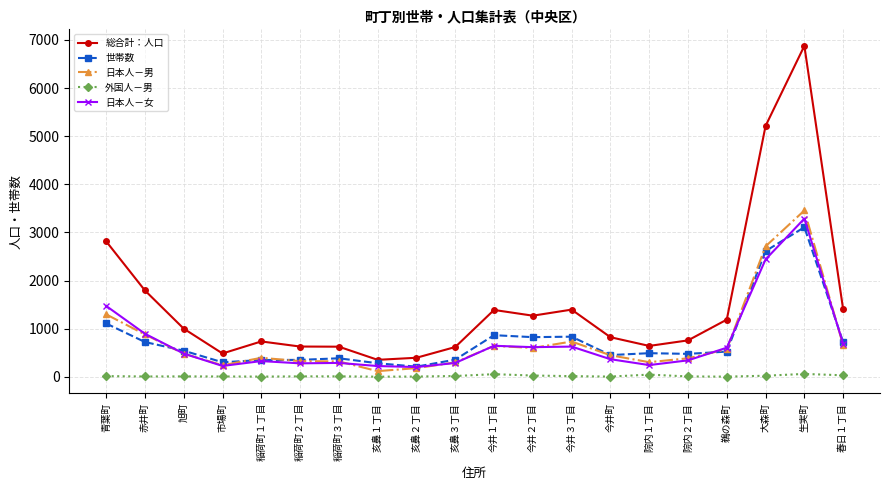

Between 今井２丁目 and 今井町, which series saw the biggest shift?

総合計：人口